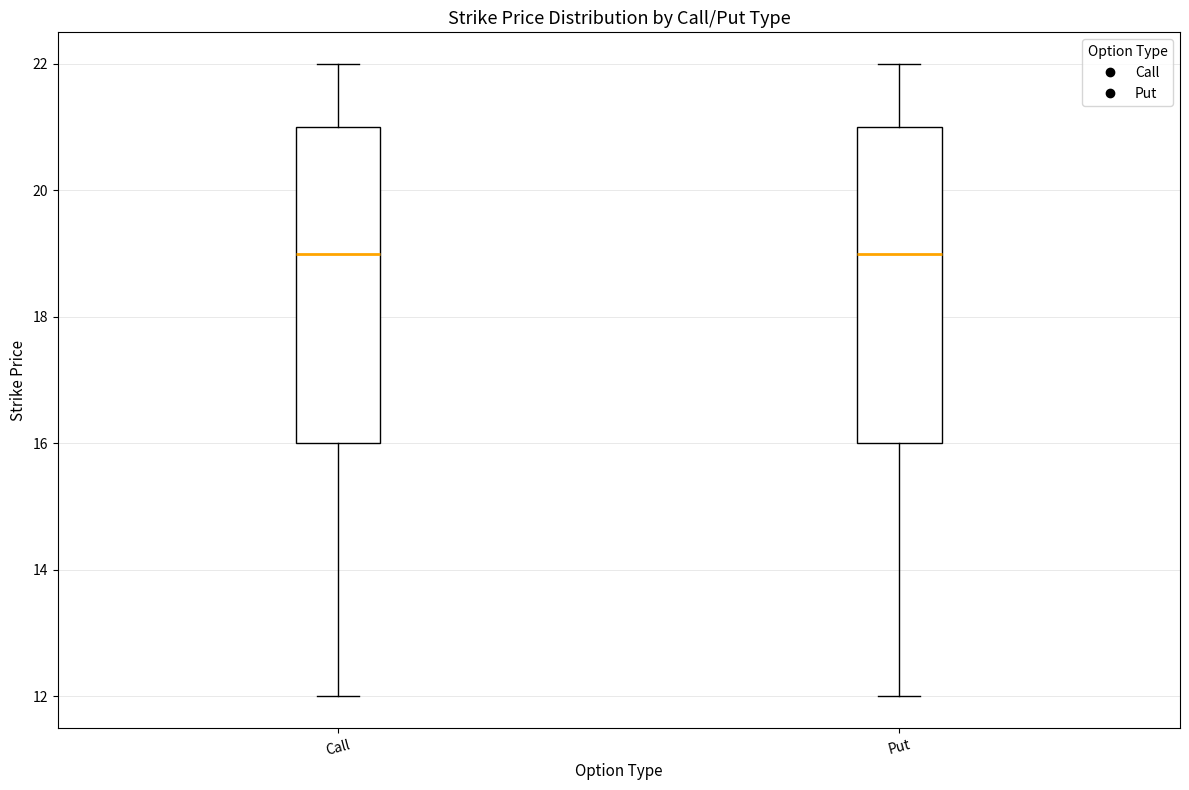

Reading left to right, transcribe this box plot: for each box, give where its median line is, the range the box spans, and where its two whiskers end, as read against the y-axis. The values are not printed on the chart, so give them approximately, as read against the axis.

Call: median 19, box 16 to 21, whiskers 12 to 22
Put: median 19, box 16 to 21, whiskers 12 to 22